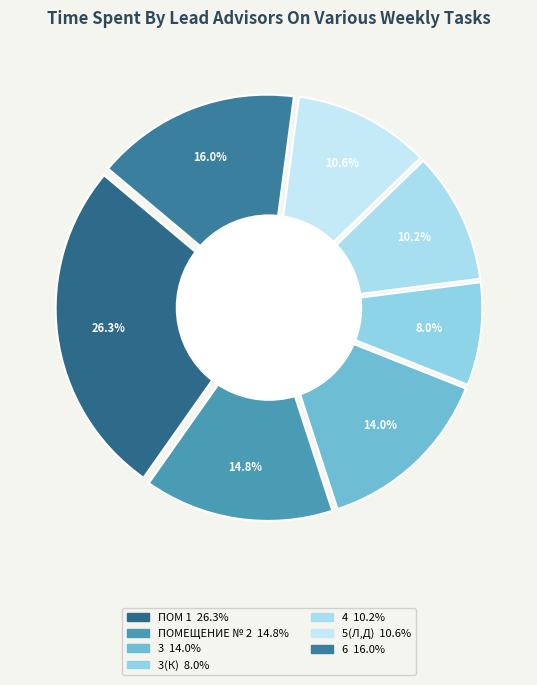

The ПОМЕЩЕНИЕ № 2 slice represents 3% of the pie. True or false?

False